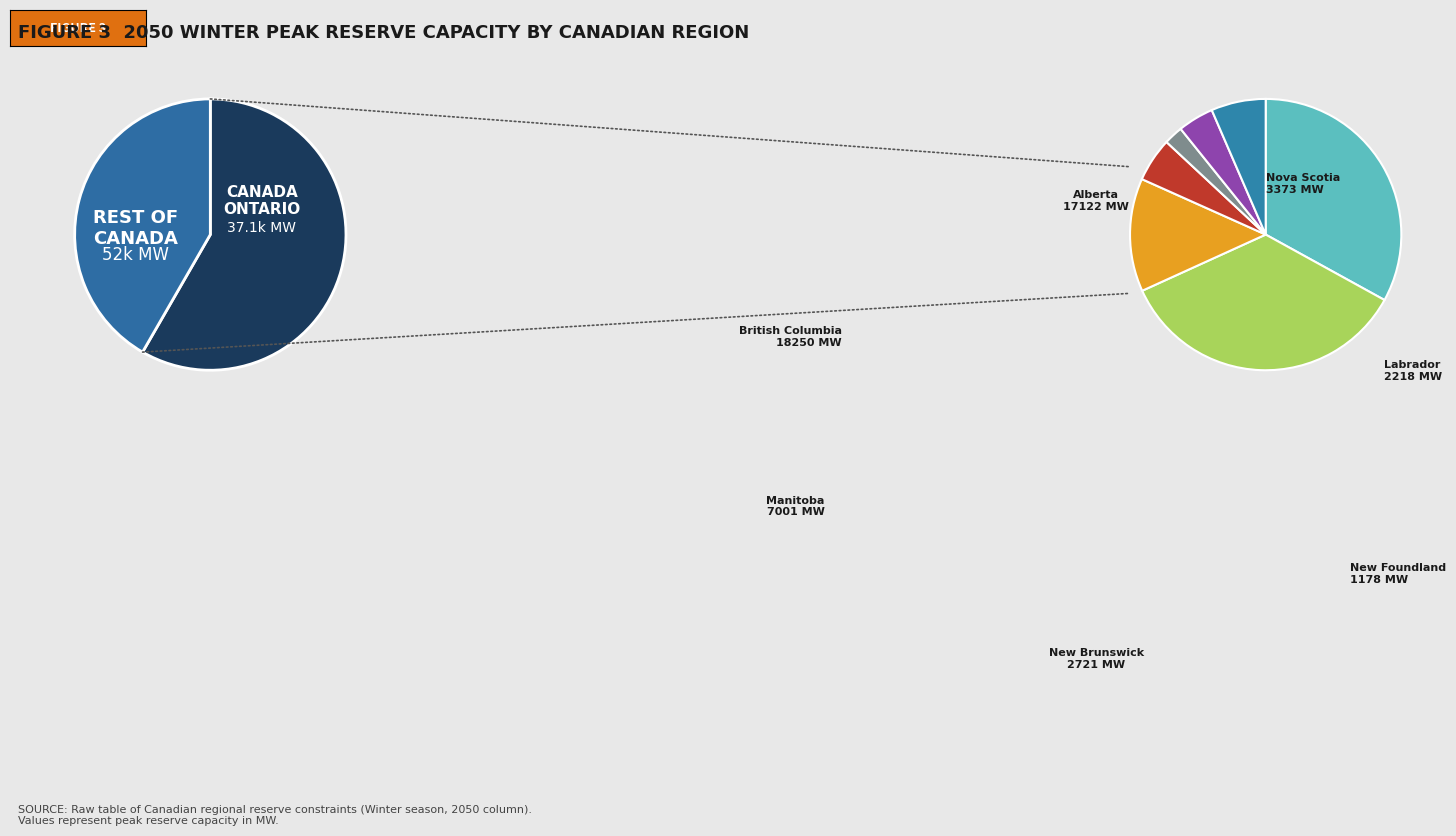

Do 5 and 2 together represent more than half of the pie?

No